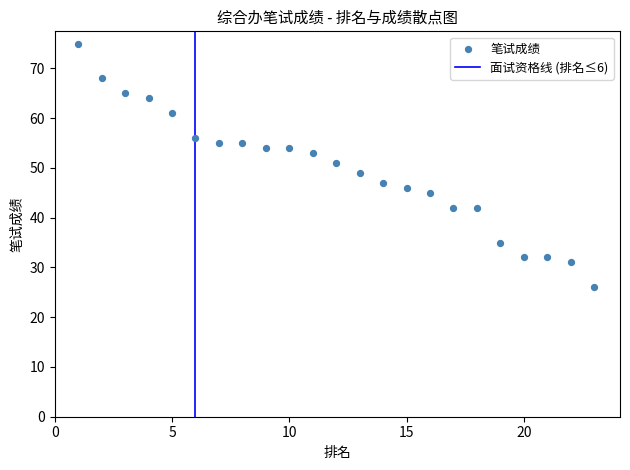

What is the range of X values (max minus min)?

22